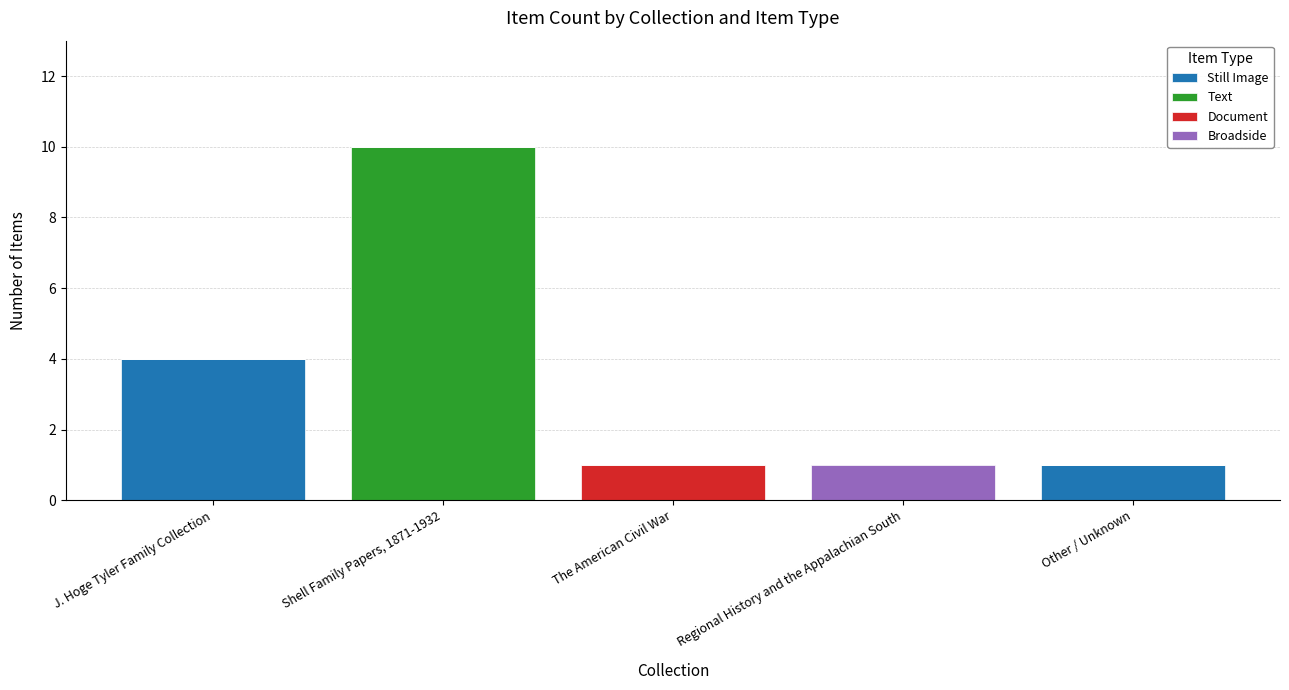

The Still Image series shows -2 at Regional History and the Appalachian South. True or false?

False